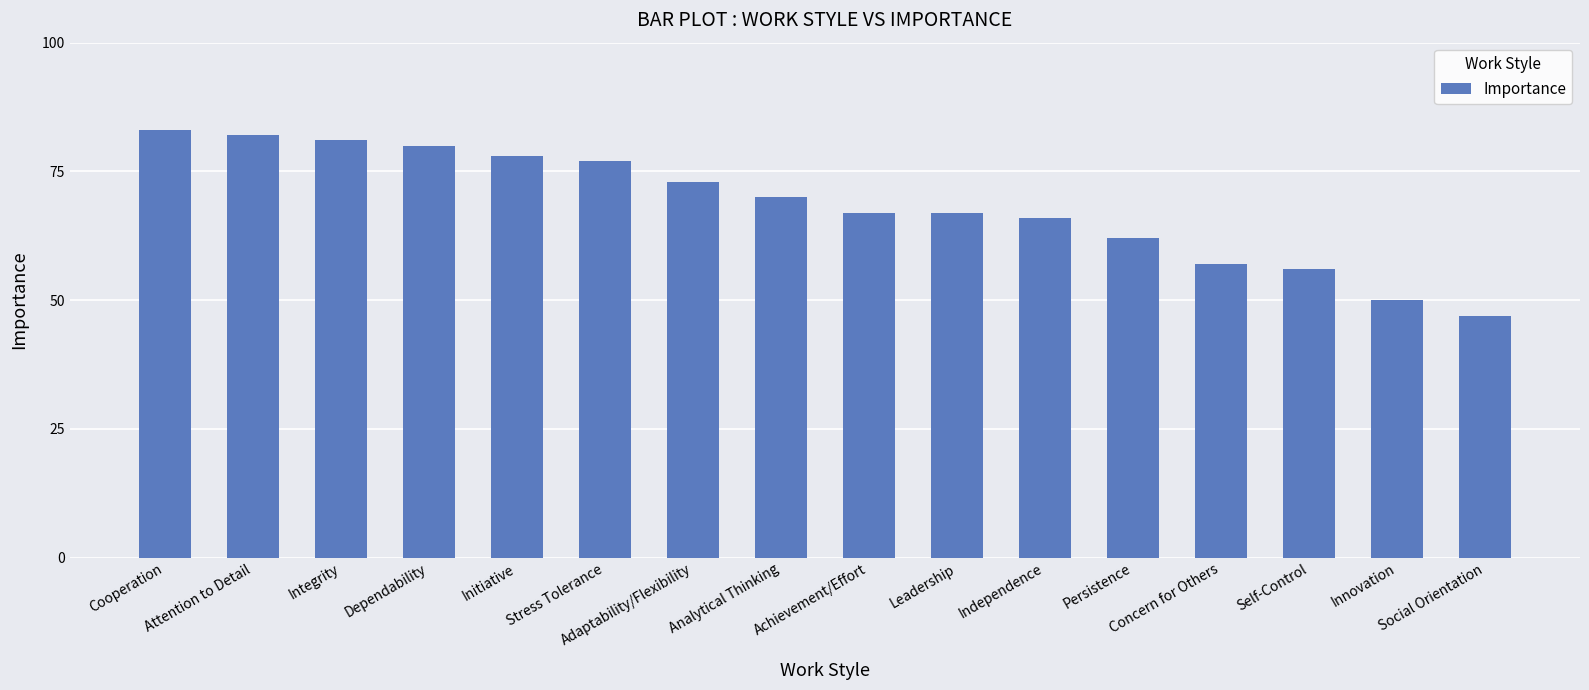

True or false: the data shows 112 at Independence.

False